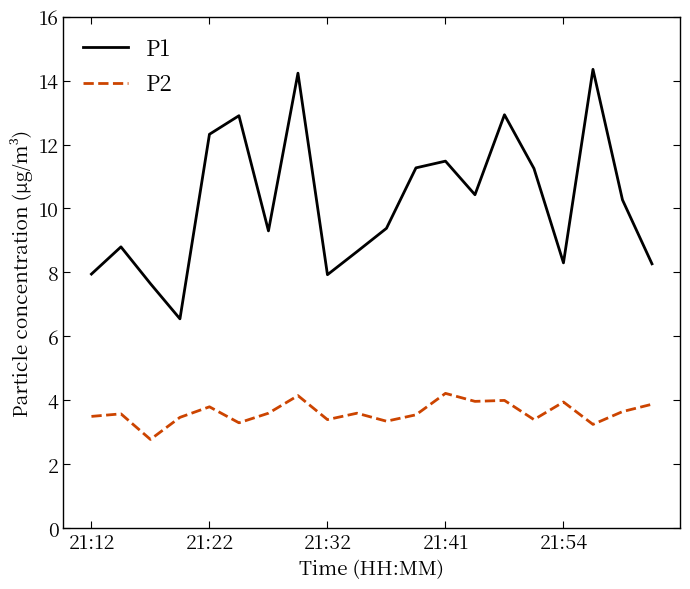

What is the difference between the maximum and minimum values in the P1 series?

7.8